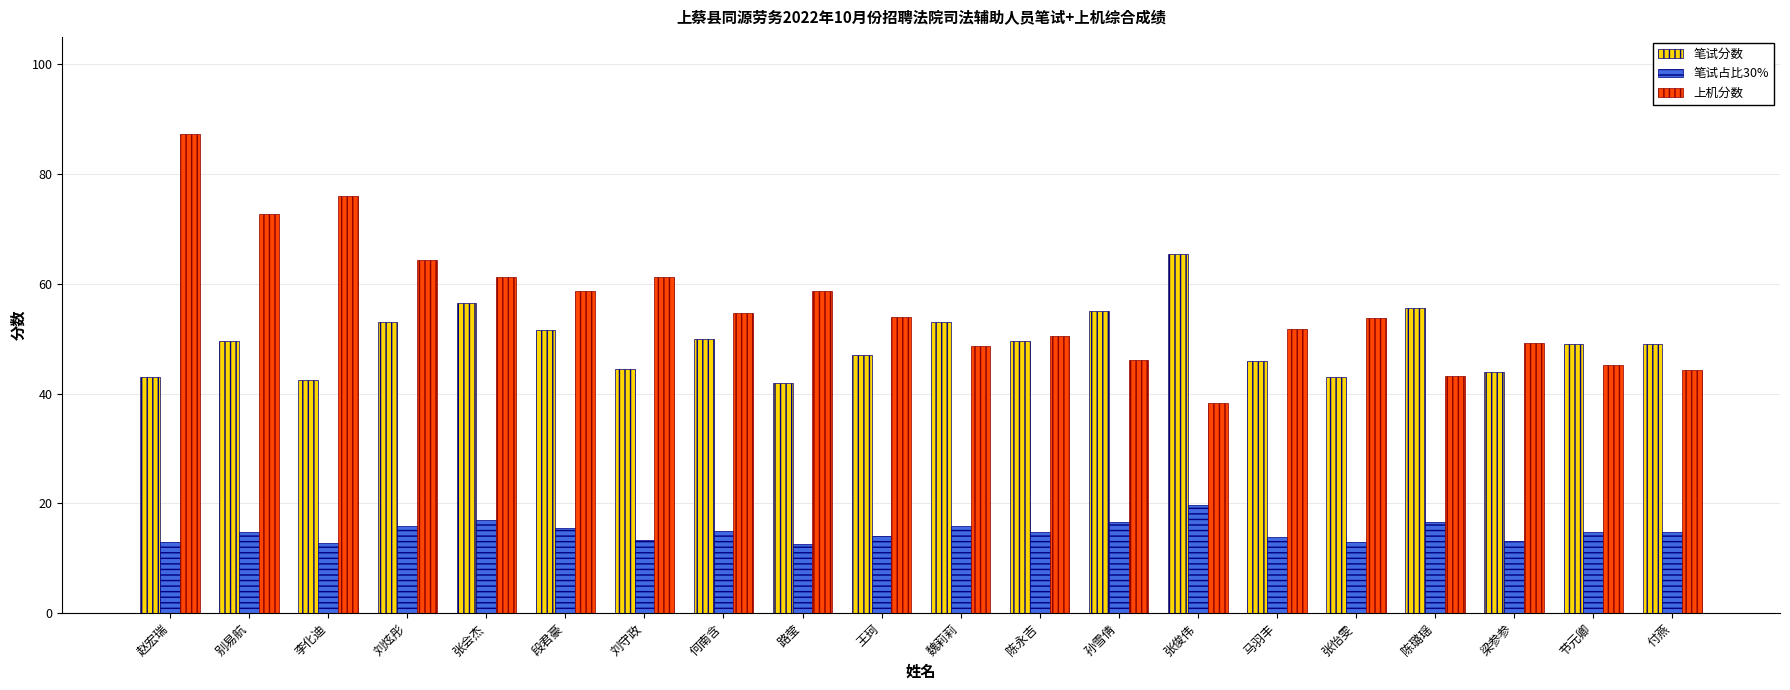

What is the difference between the maximum and second lowest values in the 笔试分数 series?

23.0